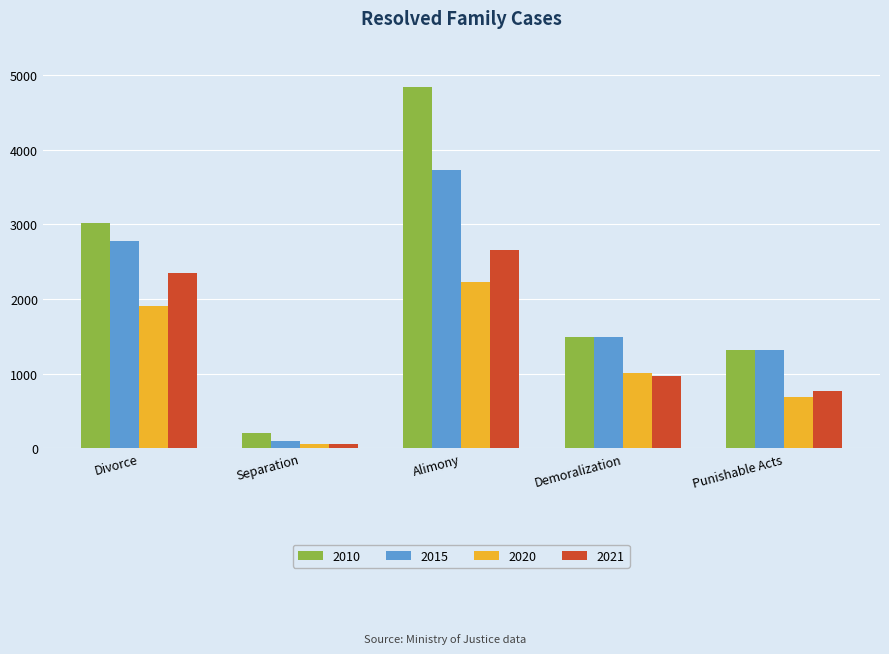

The value of 2021 at Demoralization is 1340. True or false?

False